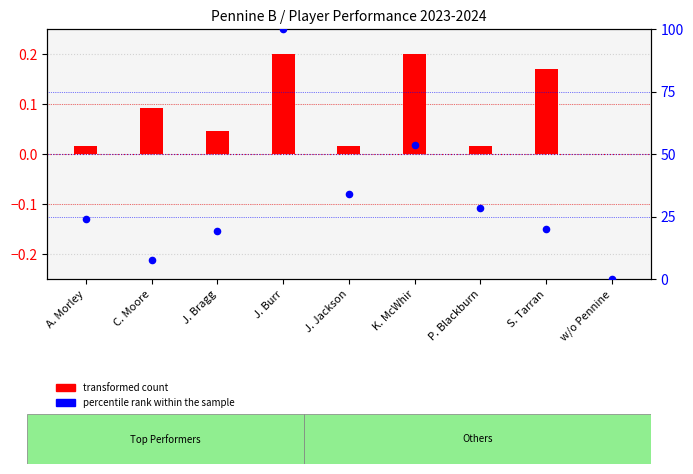

Which series has the largest total across all categories?

percentile rank within the sample